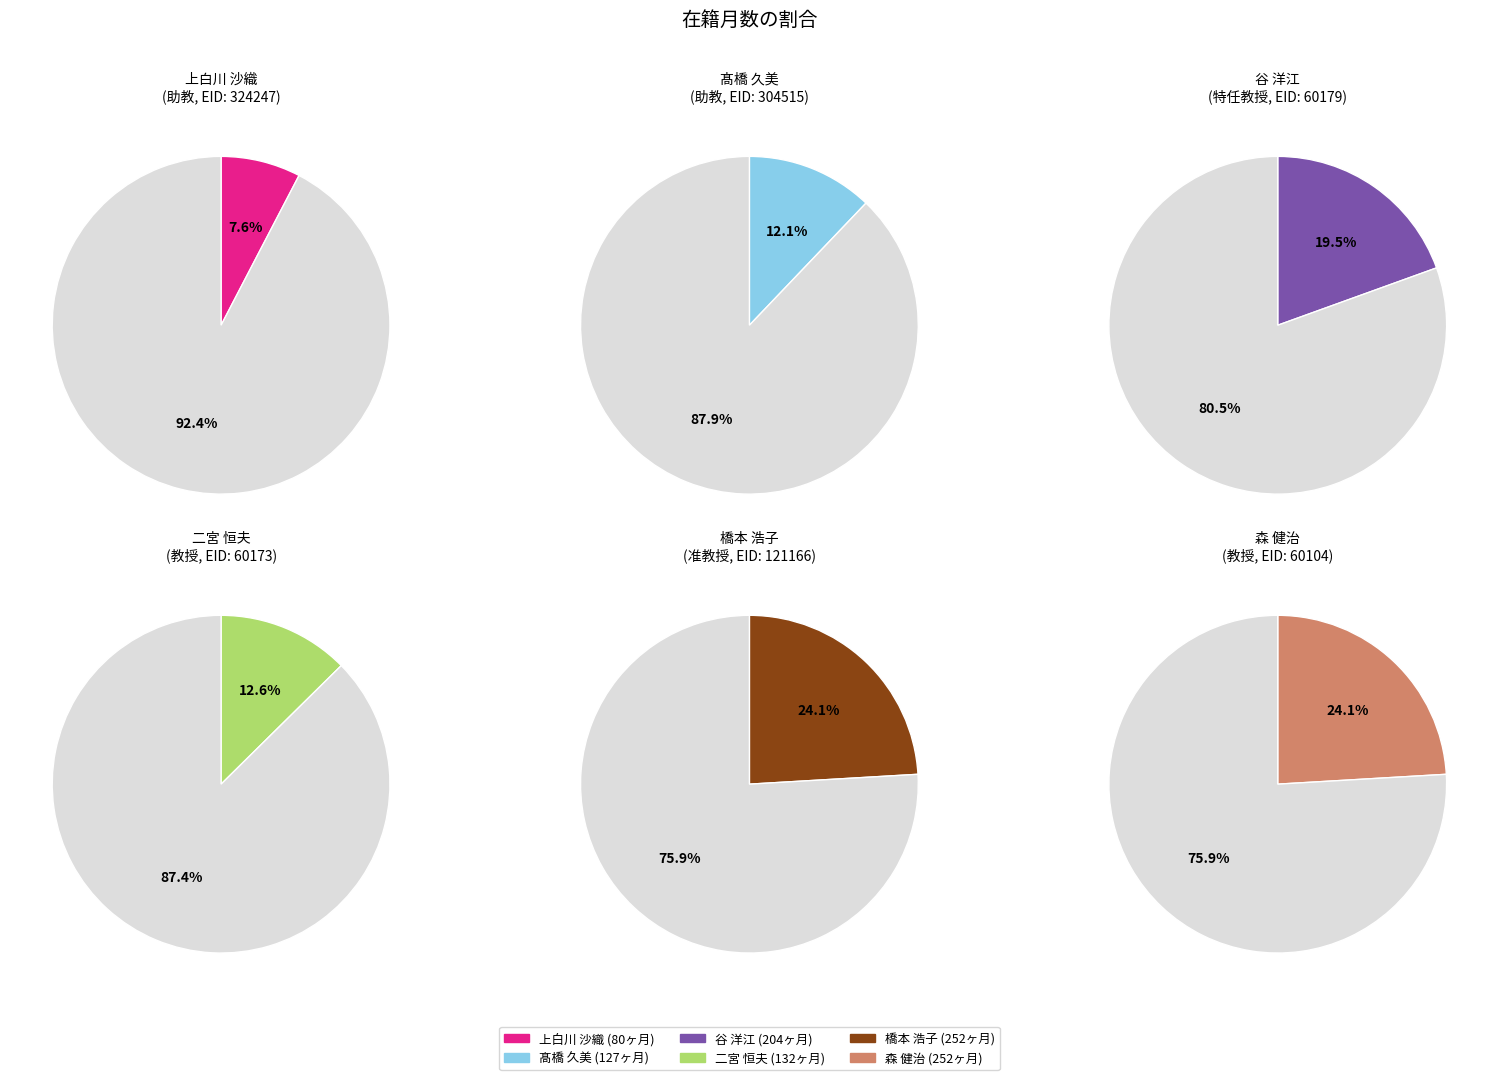

What is the change in value from 髙橋 久美 to 橋本 浩子?

+125